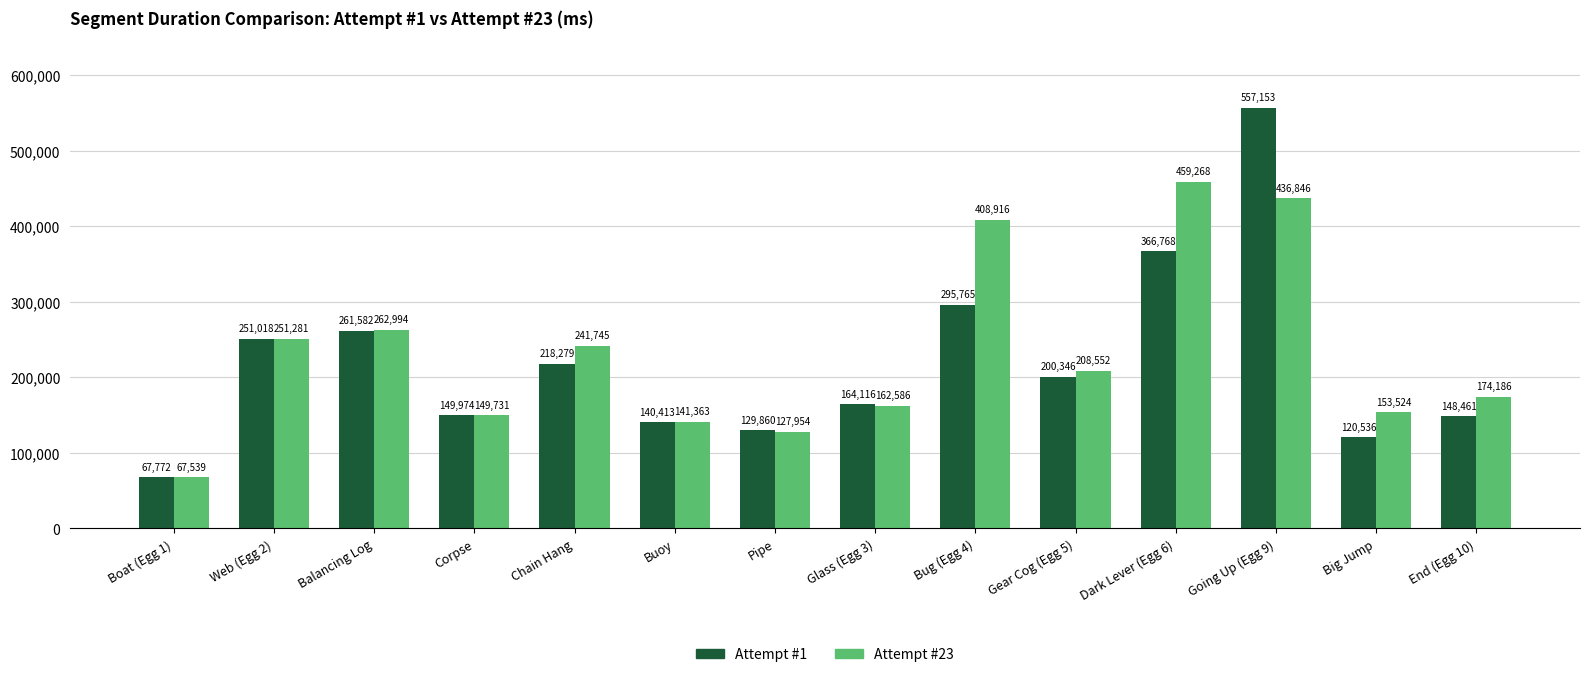

Which series changed the most between Boat (Egg 1) and Going Up (Egg 9)?

Attempt #1